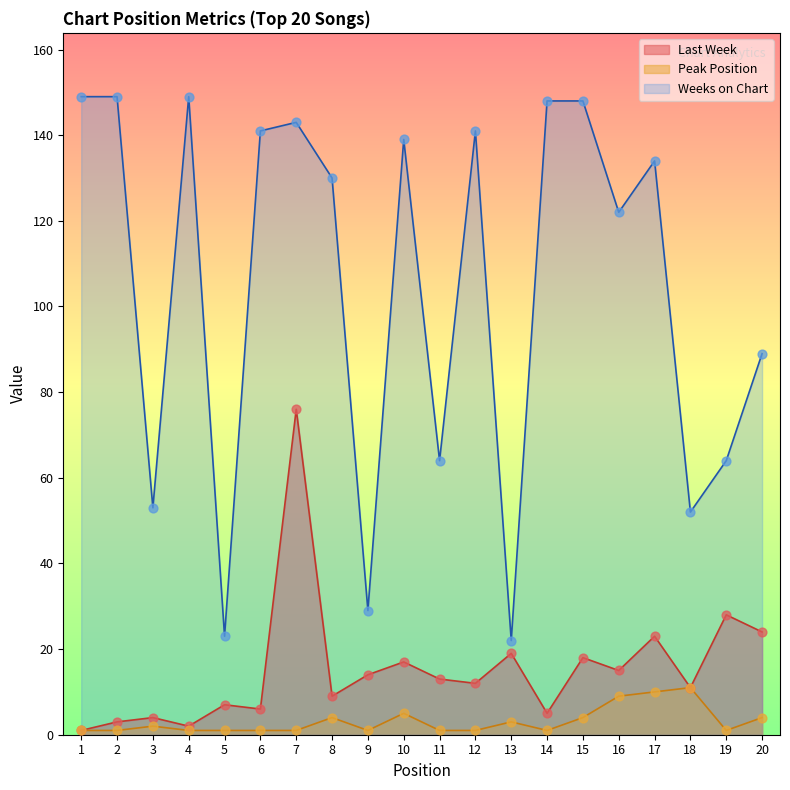

At which category is the sum across all series the highest?

7